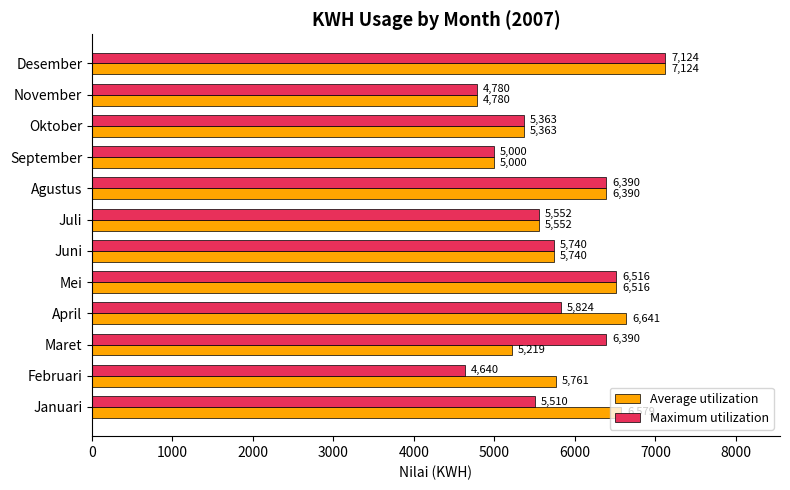

What is the smallest value displayed?

4640